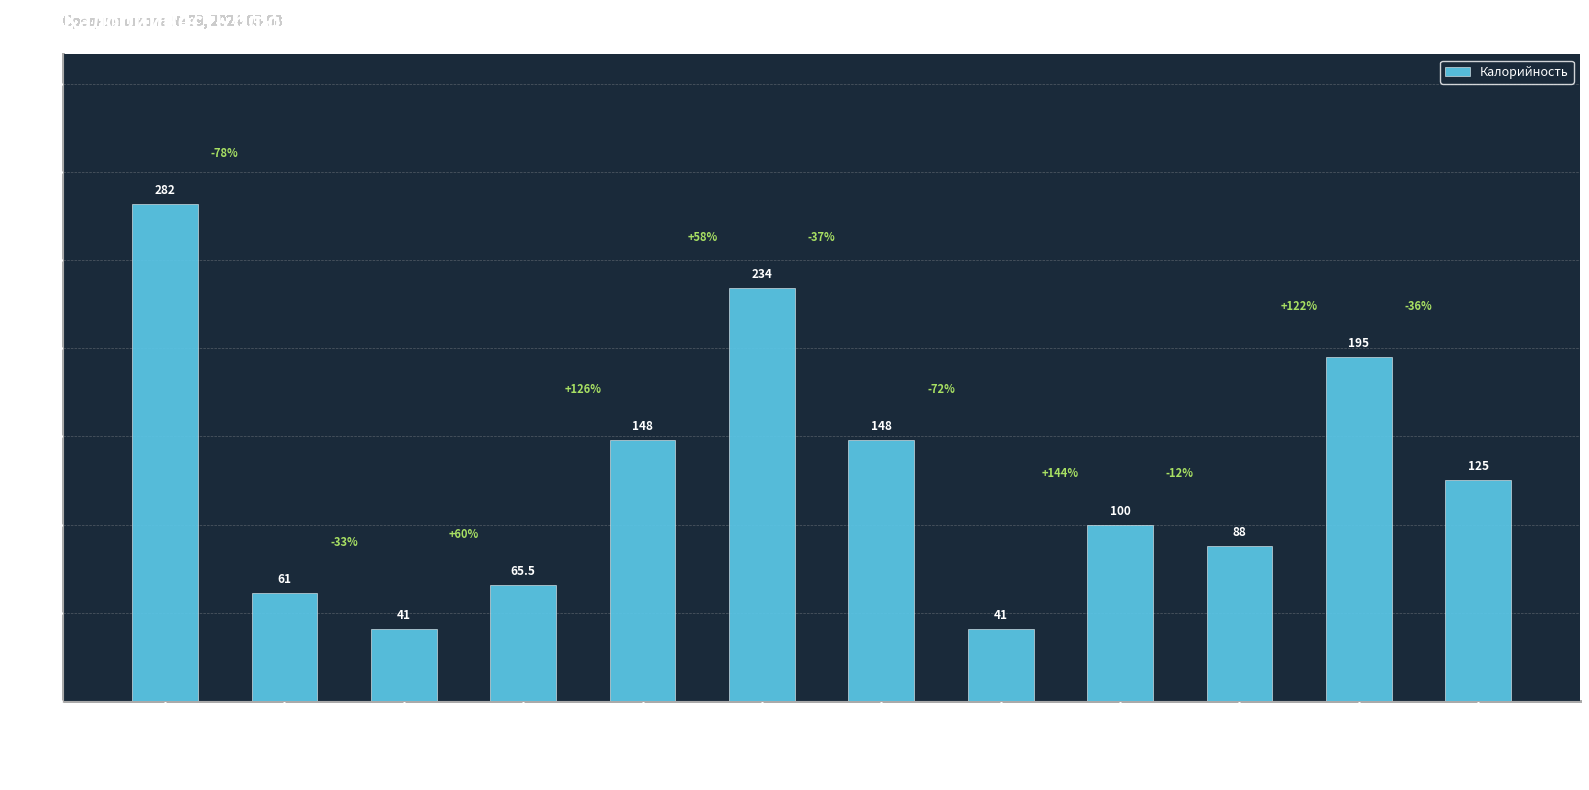

What is the difference between the maximum and minimum values?

241.0